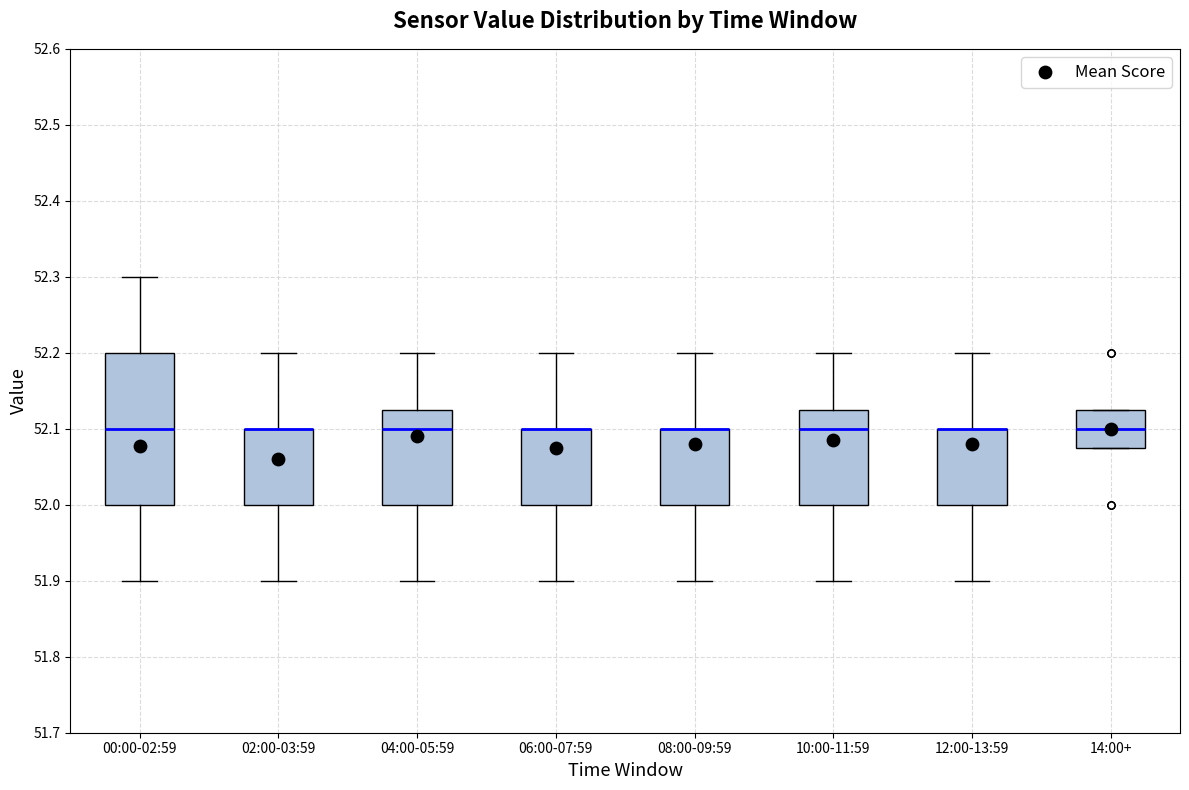

Where is the upper edge of the box for 00:00-02:59 on the y-axis? The values are not printed on the chart, so give them approximately, as read against the axis.

52.20